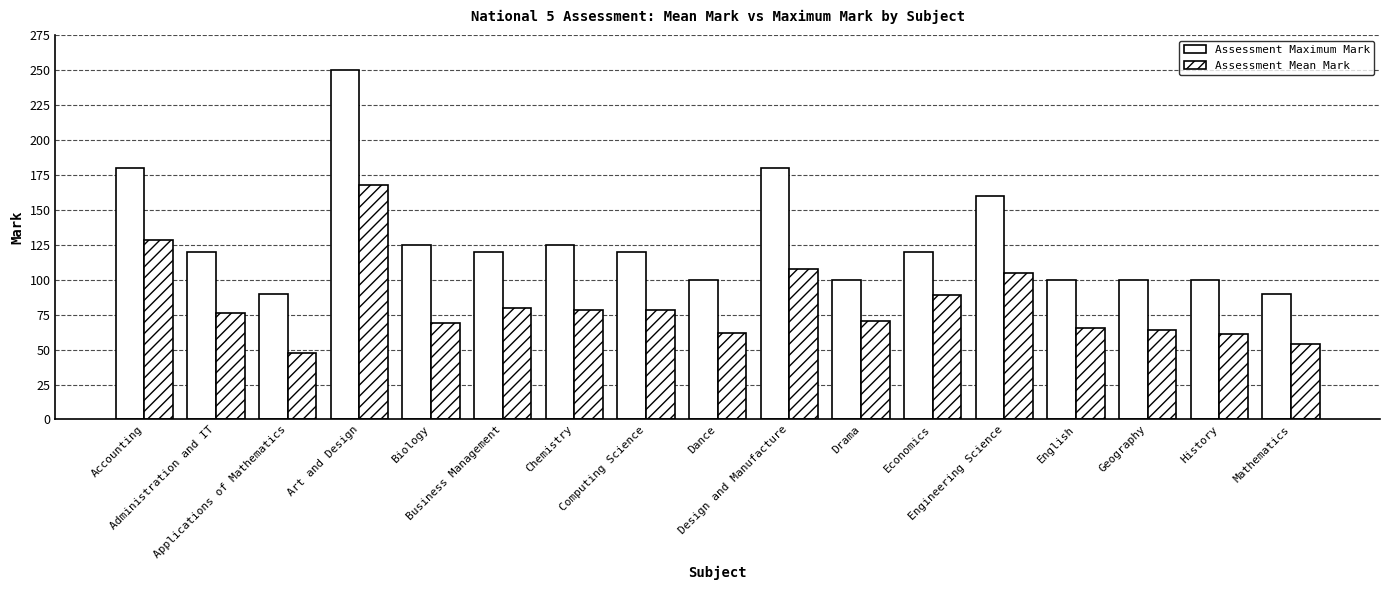

At how many categories does at least one series exceed 164?

3